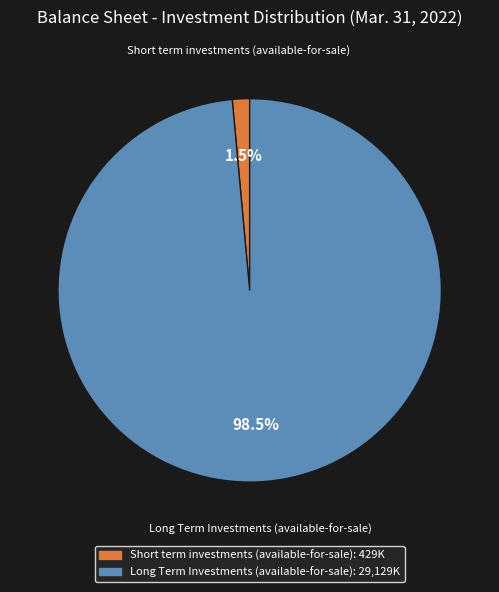

What is the smallest slice in the pie chart?

Short term investments (available-for-sale)